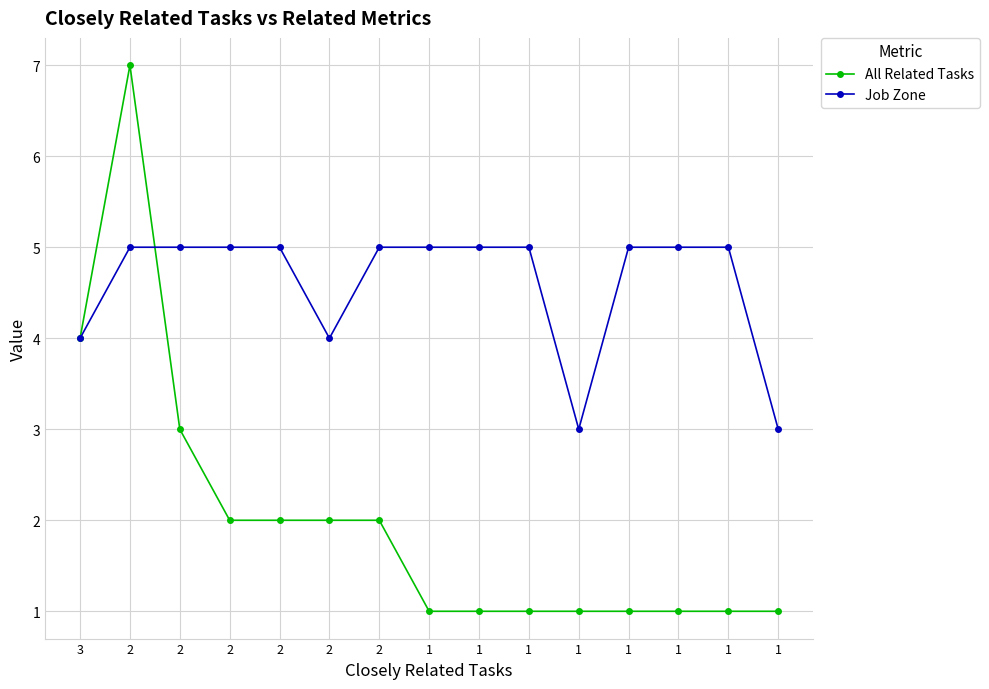

True or false: All Related Tasks has more than 0 interior local peaks.

True